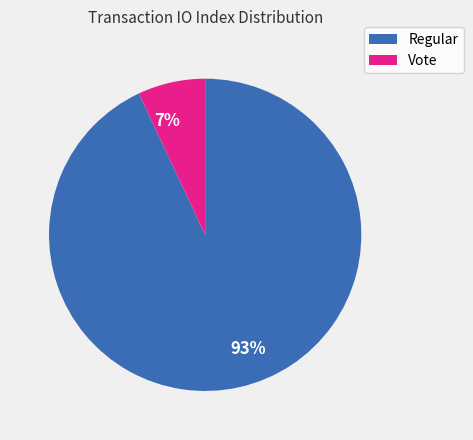

How many slices are in this pie chart?

2